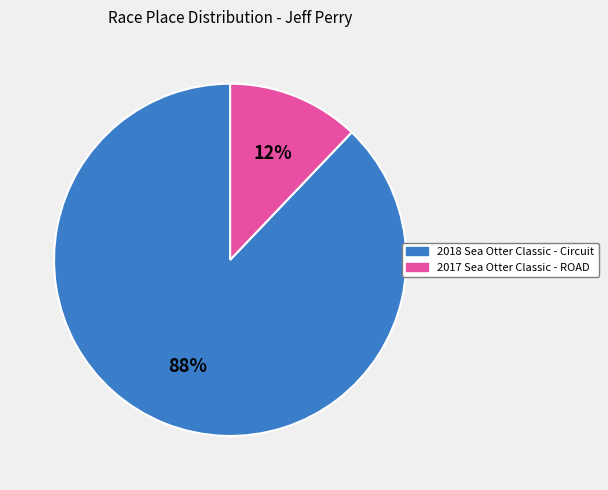

Count the number of slices in the pie.

2